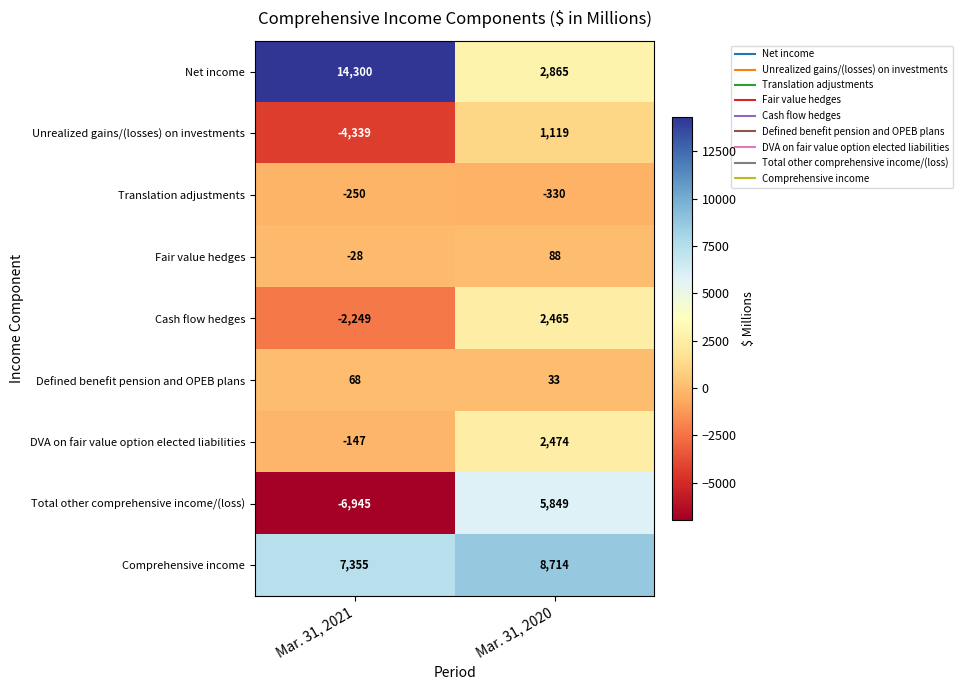

Which category has the lowest value across all series?

Mar. 31, 2021